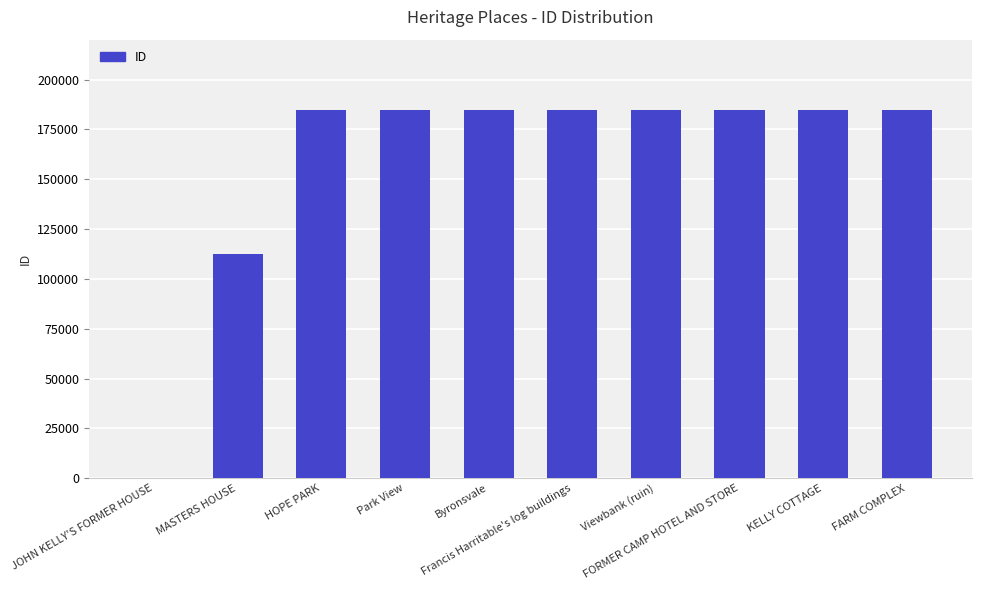

List the labels in order of value, smallest first.

JOHN KELLY'S FORMER HOUSE, MASTERS HOUSE, HOPE PARK, Park View, Byronsvale, Francis Harritable's log buildings, Viewbank (ruin), FORMER CAMP HOTEL AND STORE, KELLY COTTAGE, FARM COMPLEX